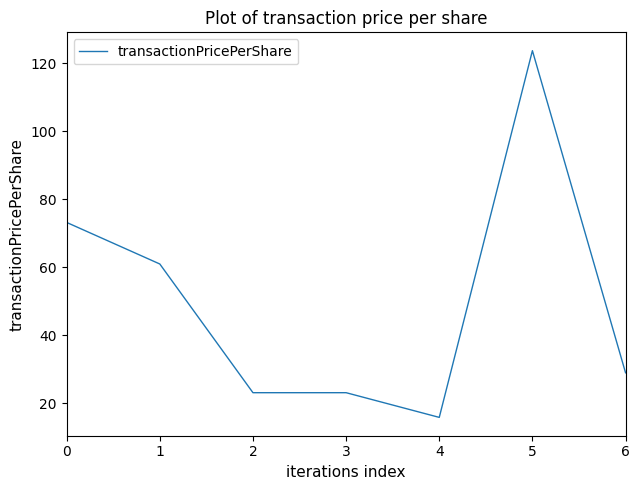

What is the difference between the values at 4 and 5?

107.8